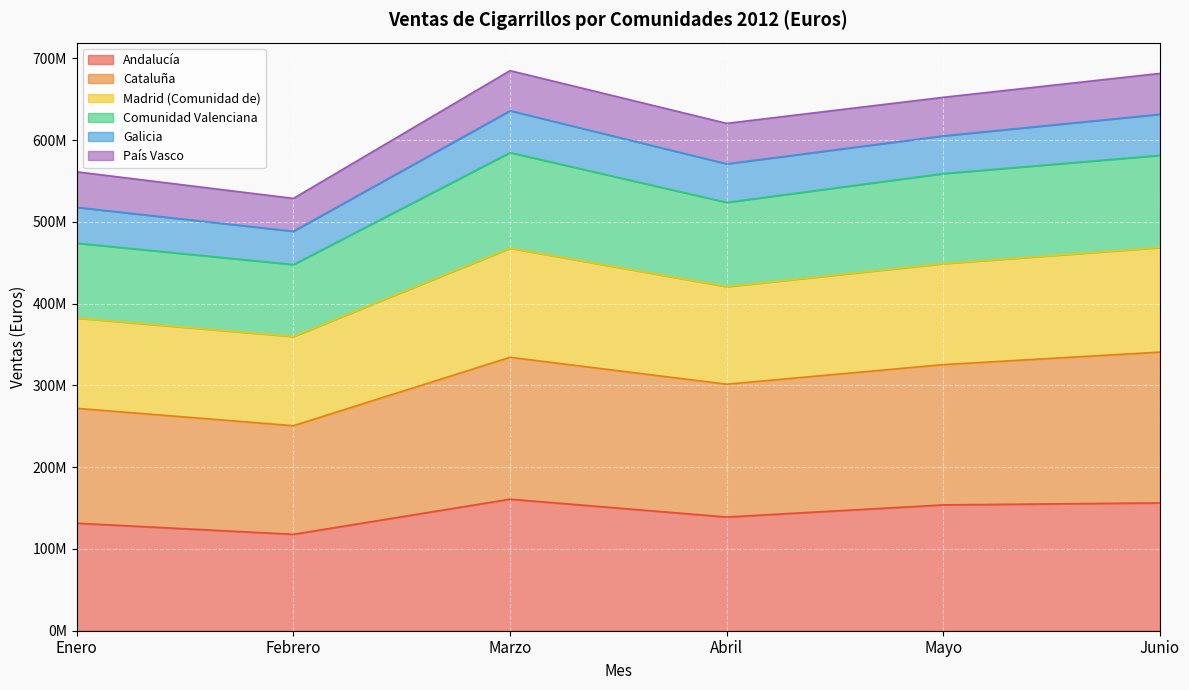

True or false: Cataluña and Andalucía cross at least once.

False